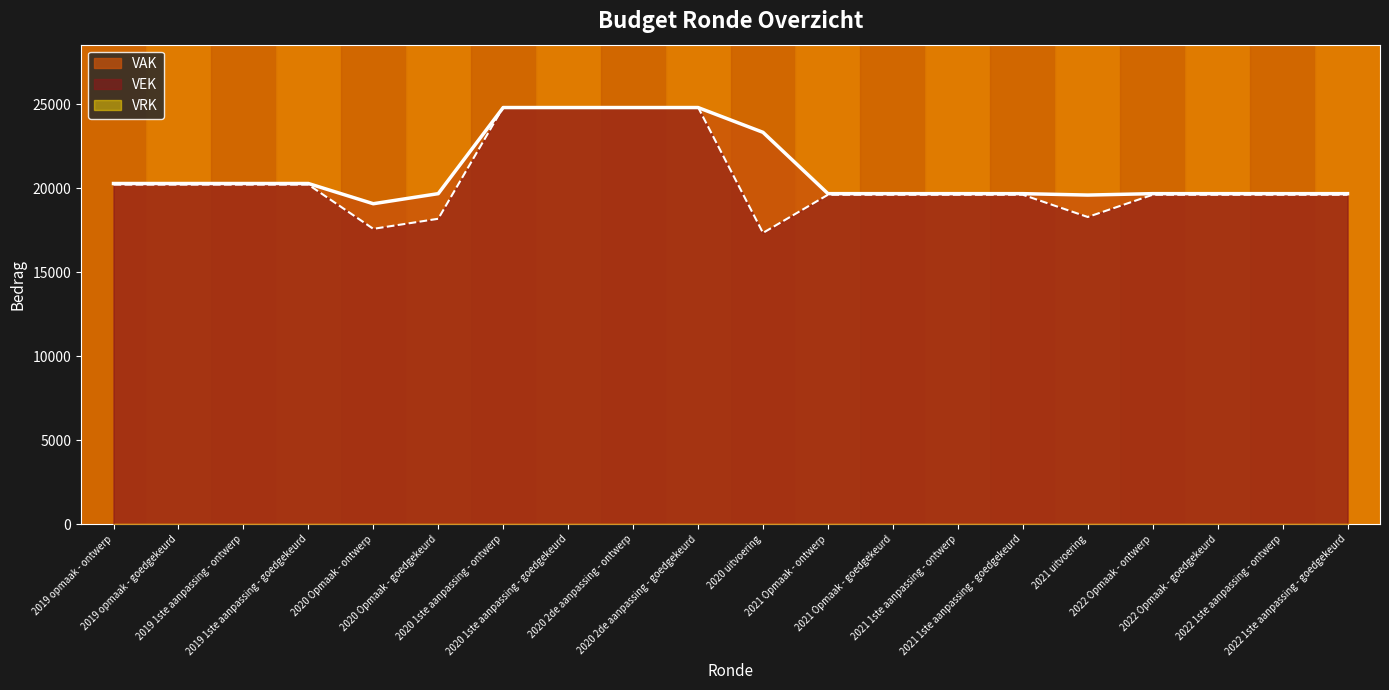

List the series in order of their overall mean, highest first.

VAK, VEK